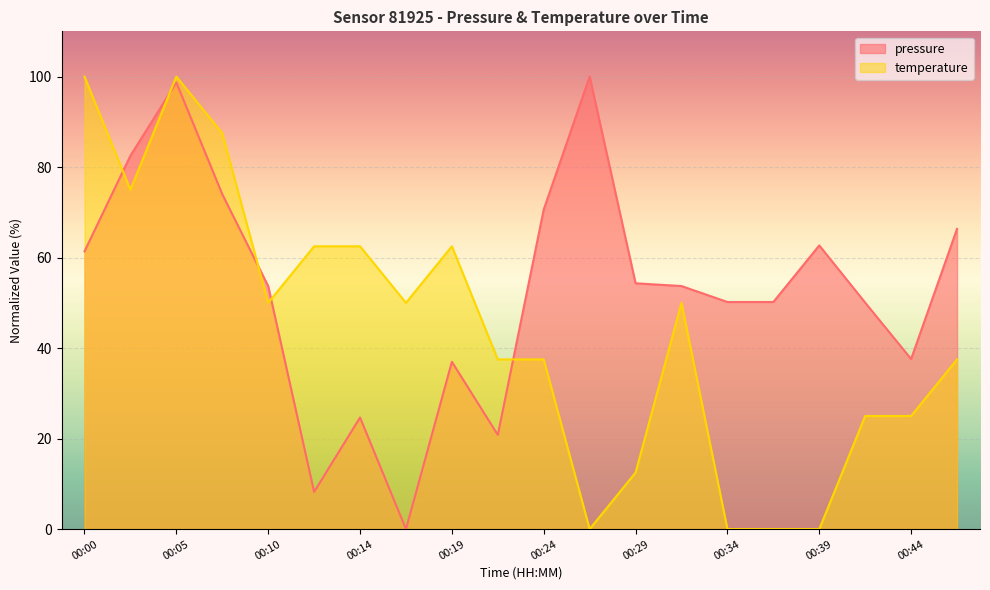

The pressure series shows 63.4 at 00:44. True or false?

False